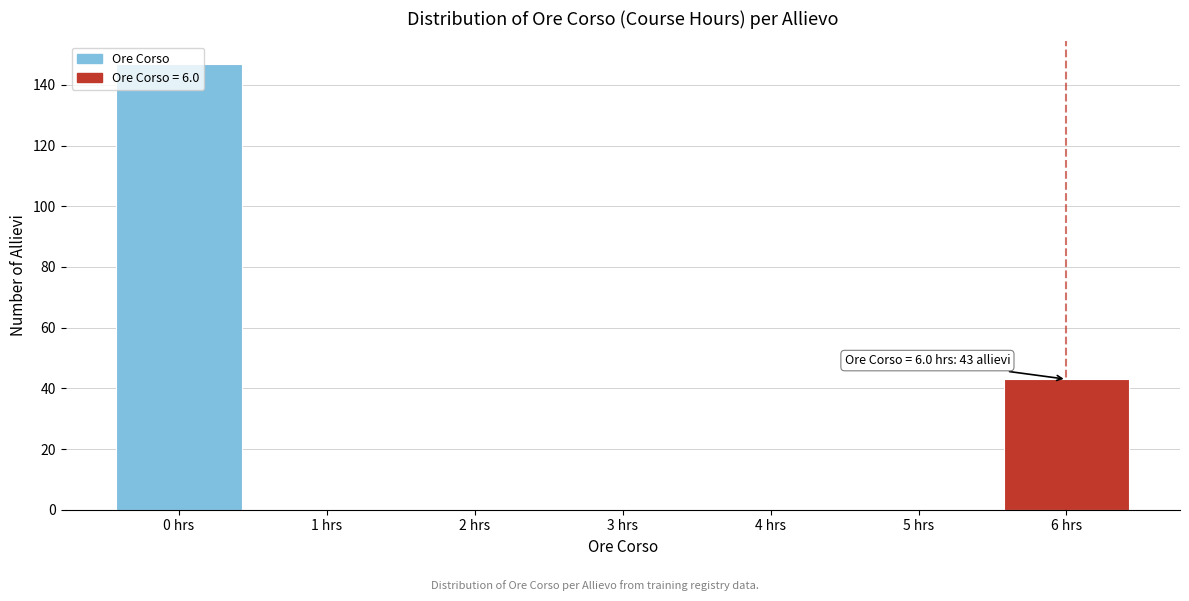

Over which range of the x-axis is the bar tallest?

-0.5 to 0.5